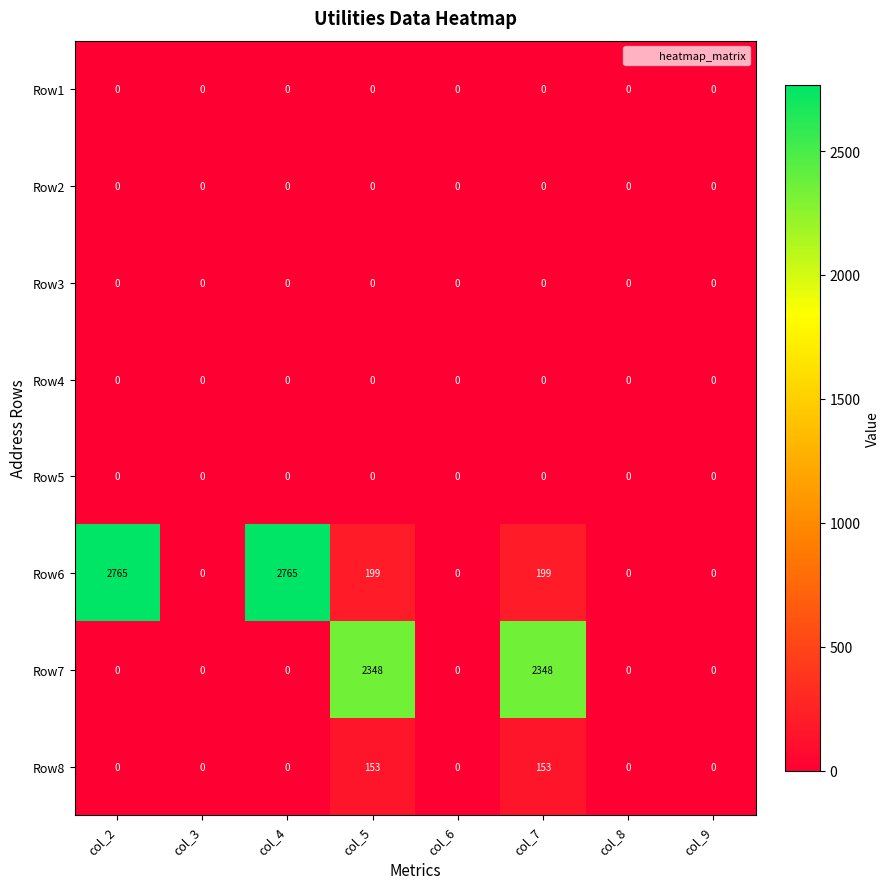

The value of Row8 at col_4 is 0. True or false?

True